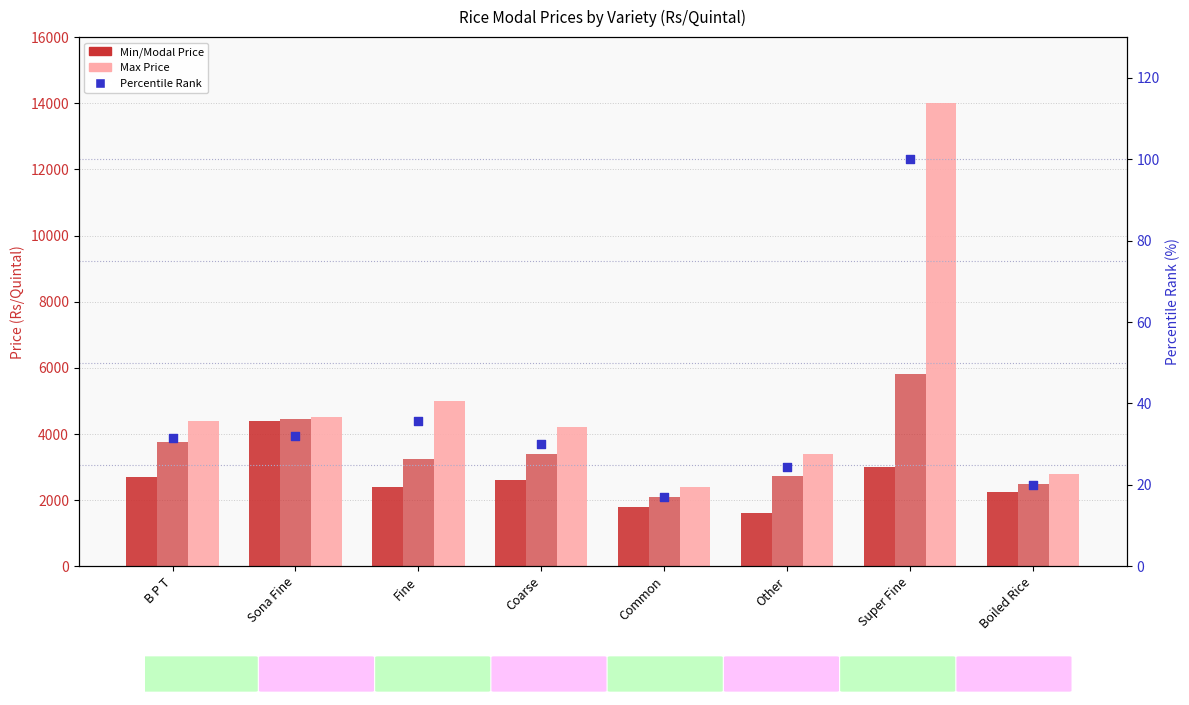

Is the value of Min Price at Super Fine greater than the value of Max Price at Super Fine?

No